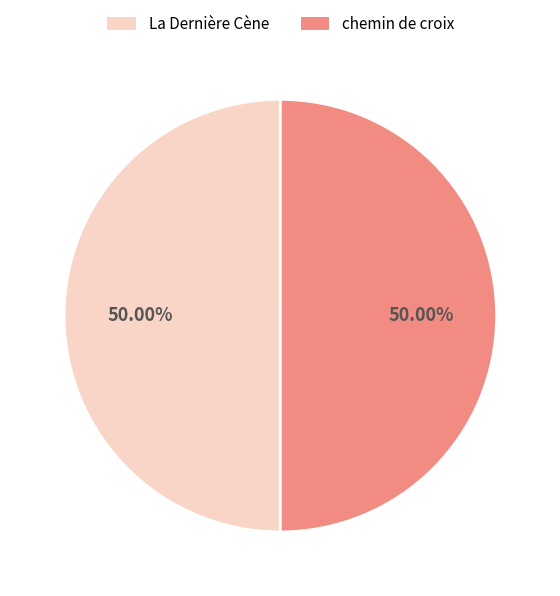

What percentage is the La Dernière Cène slice, to the nearest percent?

50%